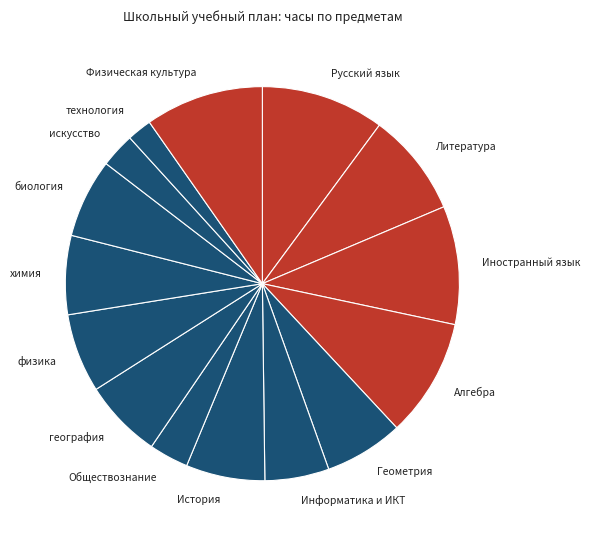

Is there a majority slice in this chart?

No